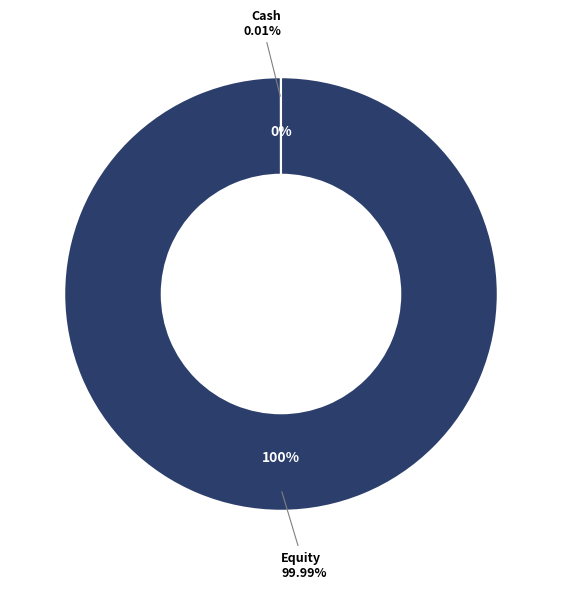

What is the change in value from Cash to Equity?

+100.0